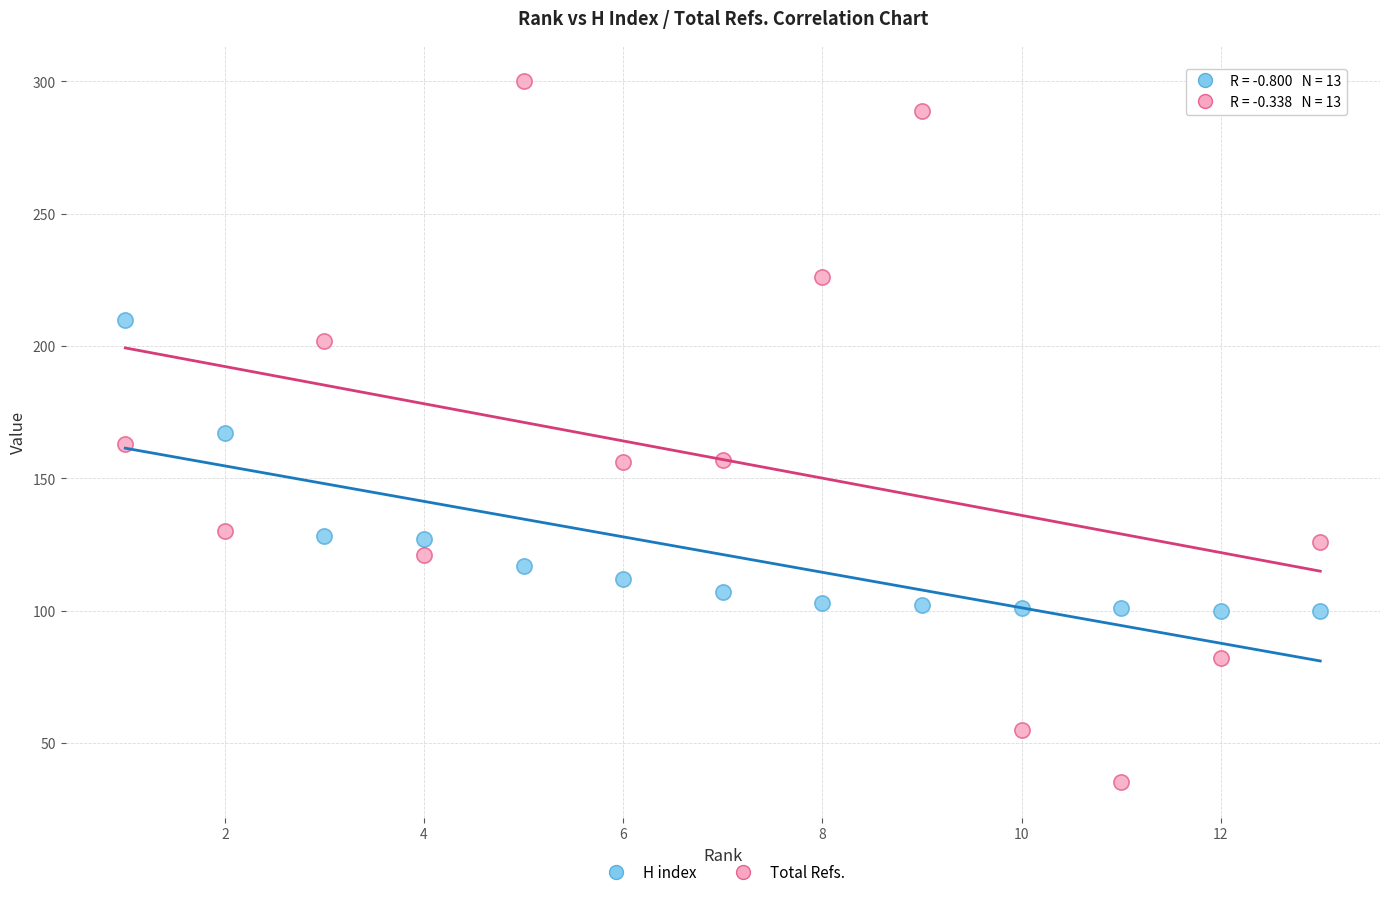

Across all data points, what is the range of Y values (max minus min)?

265